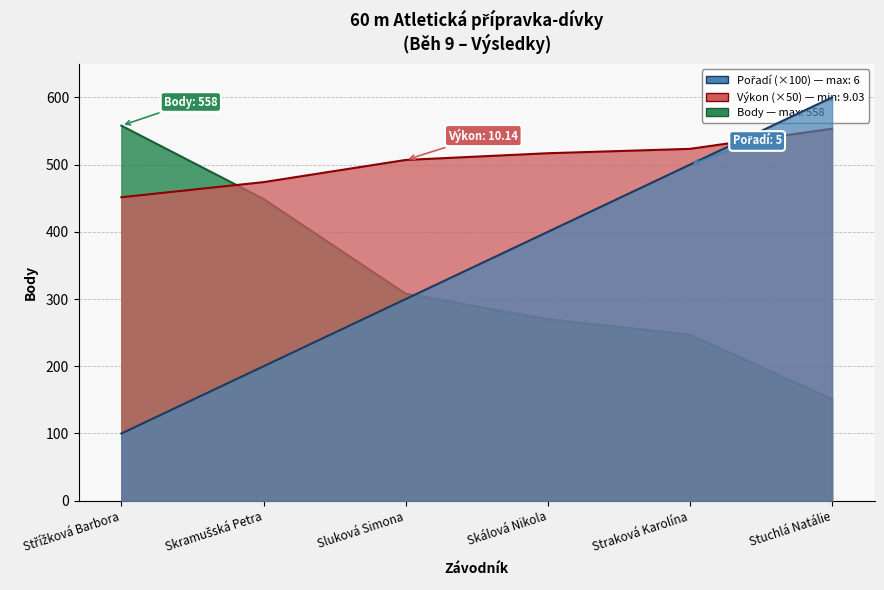

What is the label of the 1st point from the left?

Střížková Barbora